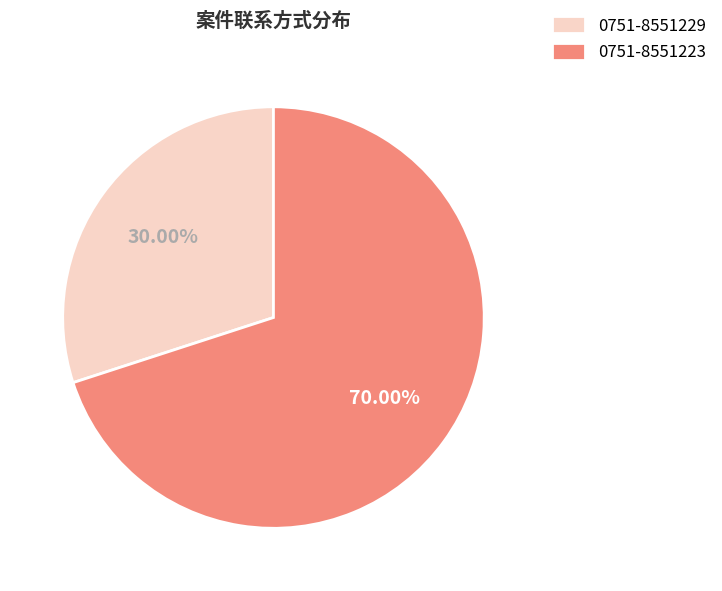

Which slice is the largest?

0751-8551223